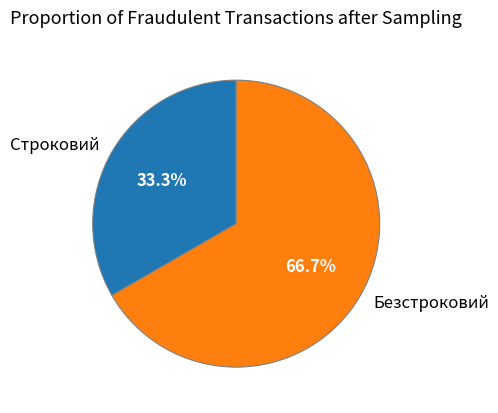

To the nearest percent, what percentage of the pie is Безстроковий?

67%